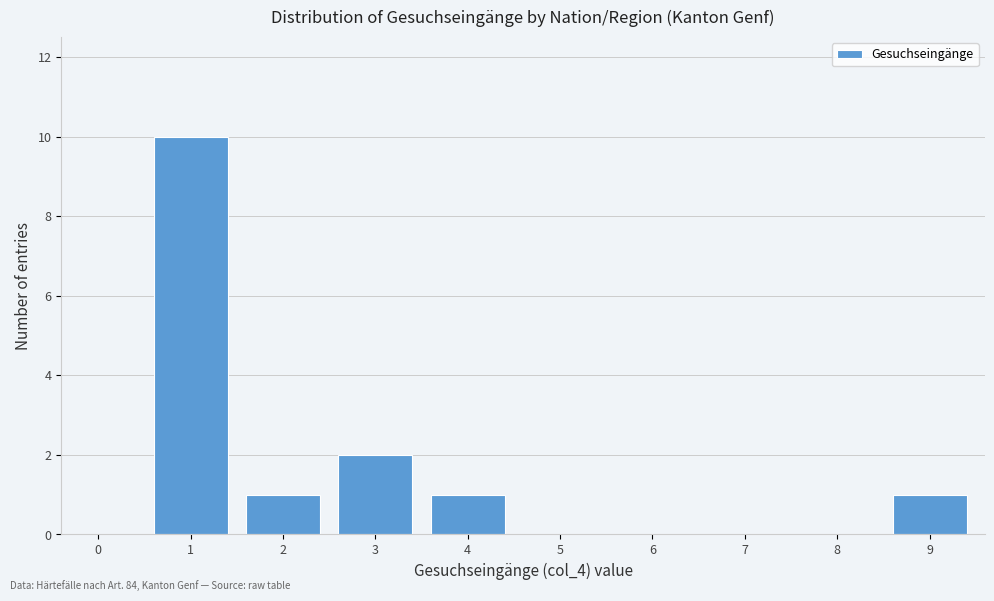

Reading left to right, transcribe all the data shown in this chart.

0=0	1=10	2=1	3=2	4=1	5=0	6=0	7=0	8=0	9=1